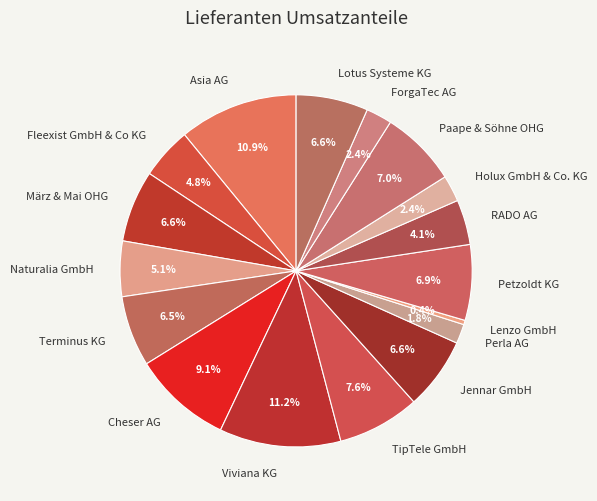

Between Perla AG and Jennar GmbH, which is larger?

Jennar GmbH